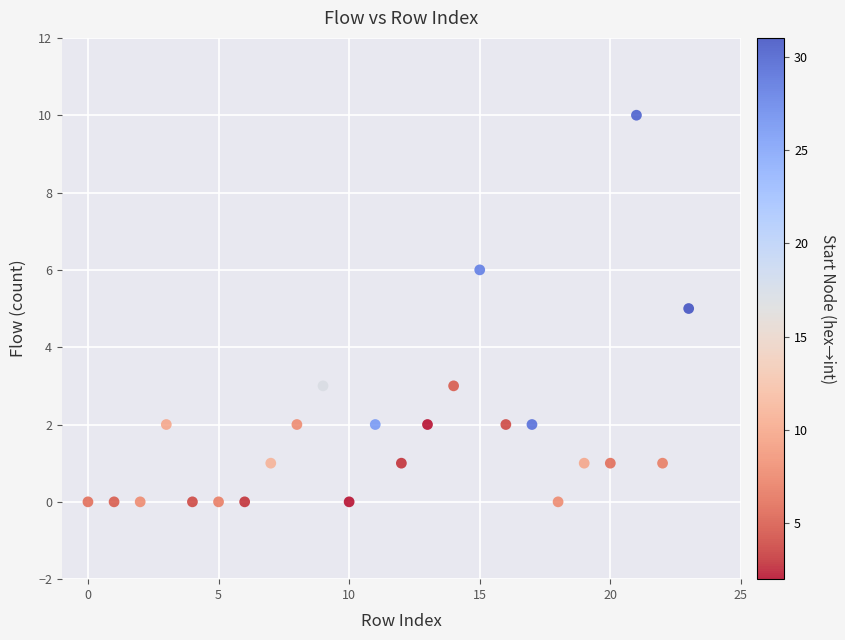

What is the range of Y values (max minus min)?

10